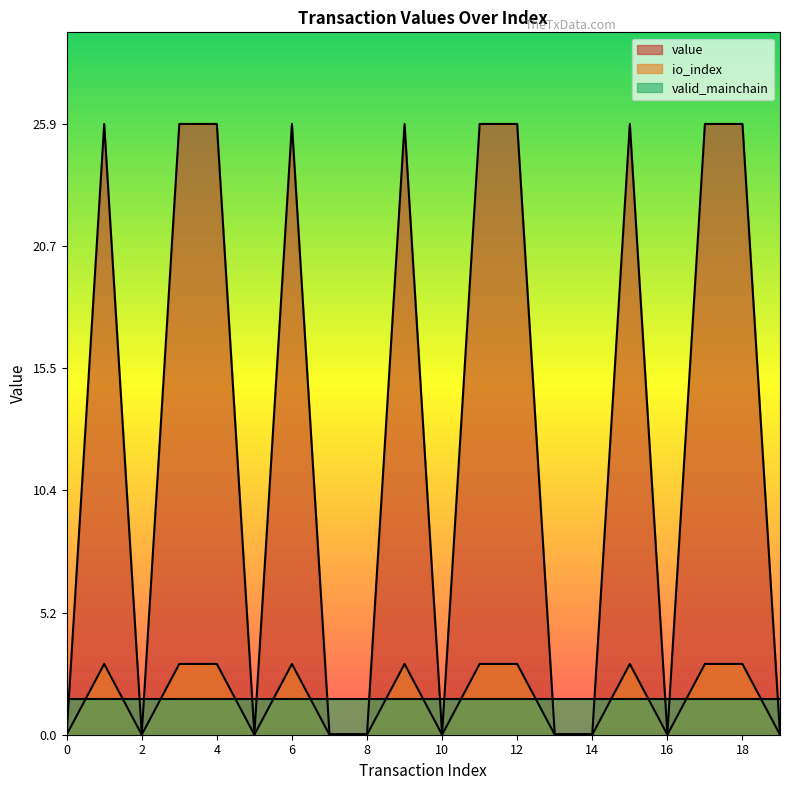

How many intersections are there between value and valid_mainchain?

14